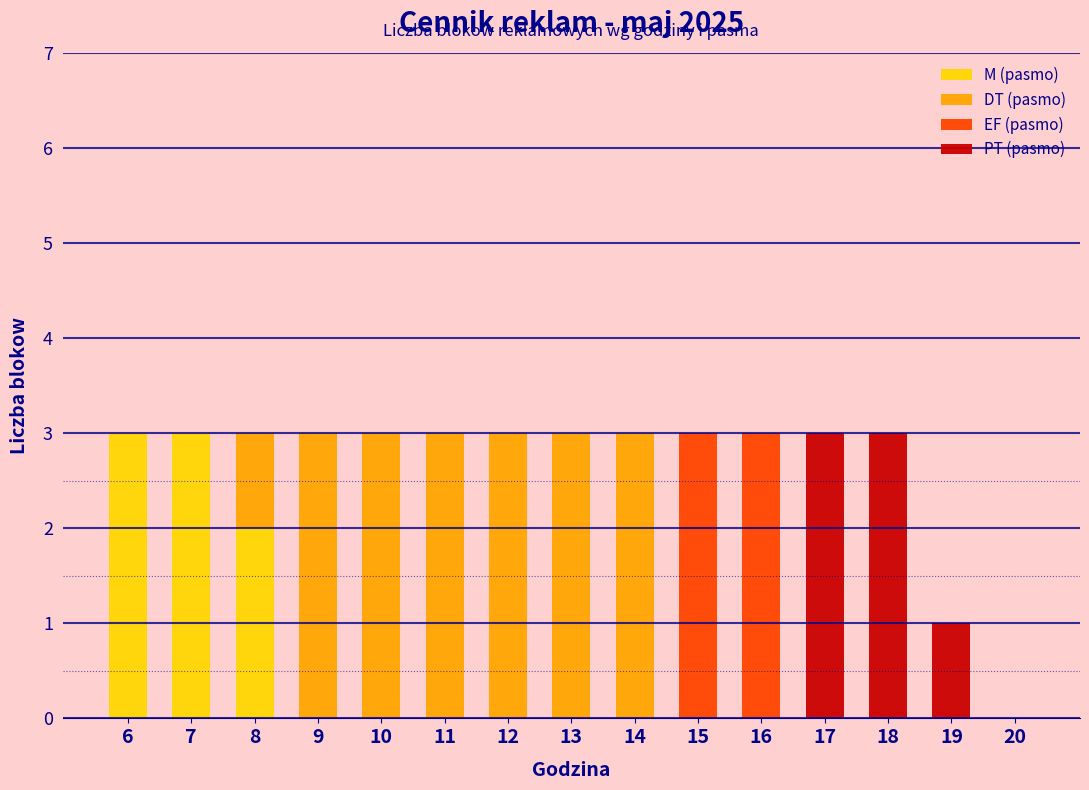

What is the total value across all series at 10?

3